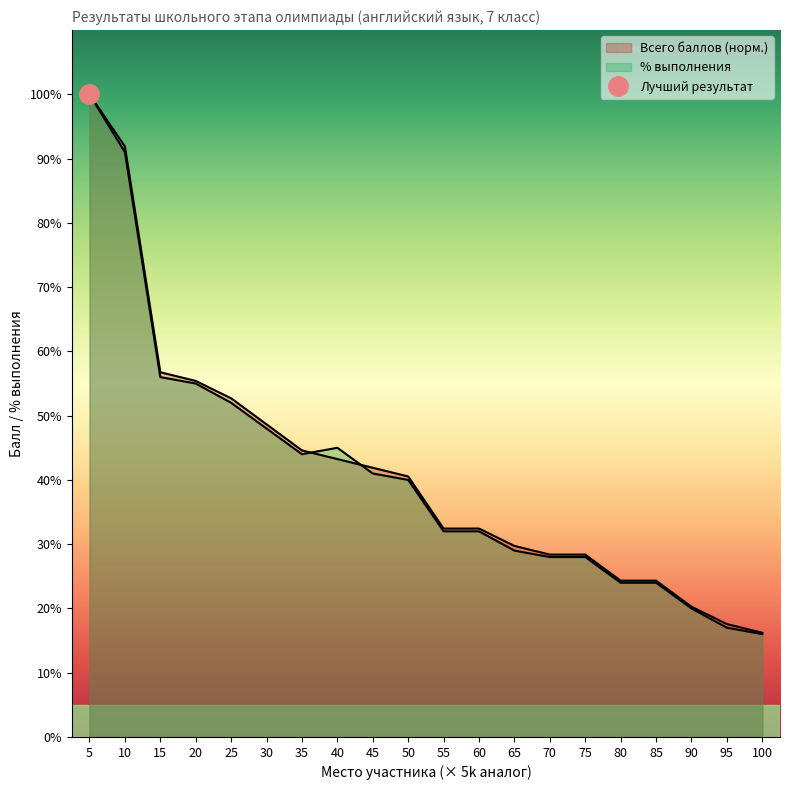

Read the Всего баллов value at 15.

56.8